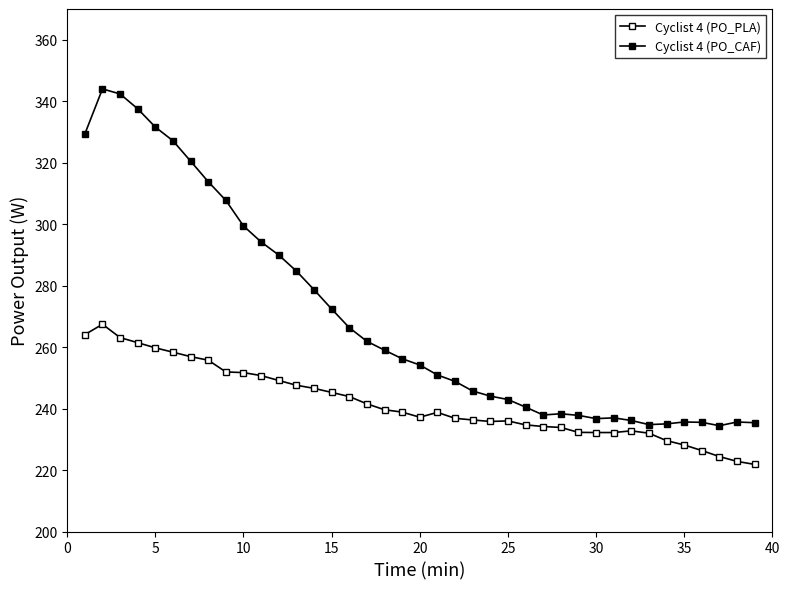

At how many categories does at least one series exceed 312?

8